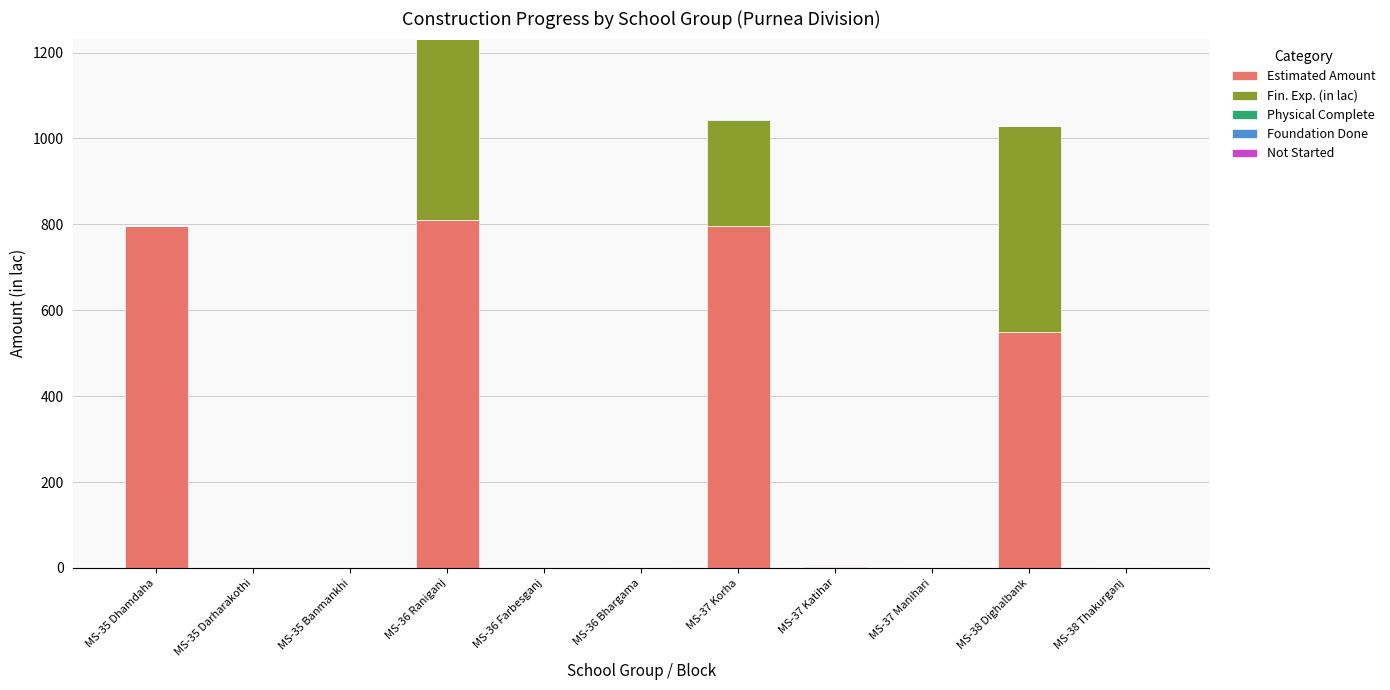

What is the maximum value for Estimated Amount?

809.6